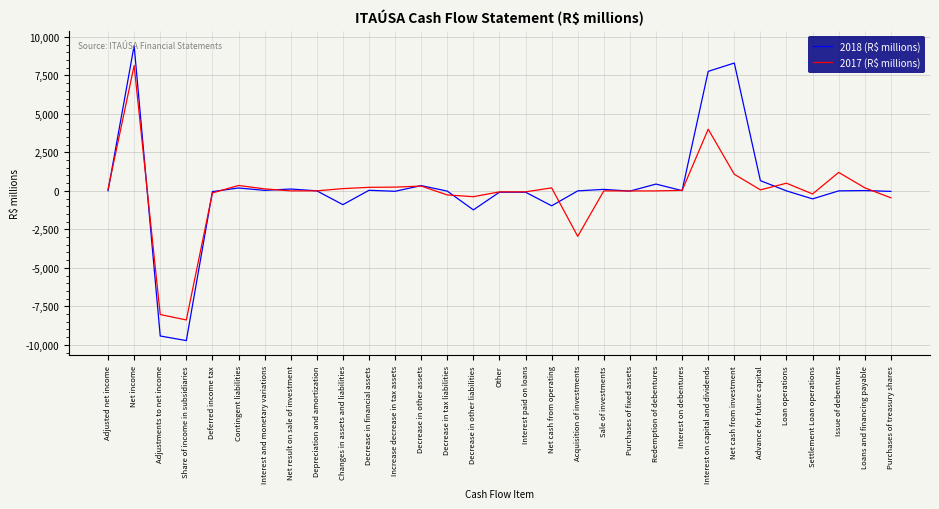

At which category does the chart reach its peak across all series?

Net income